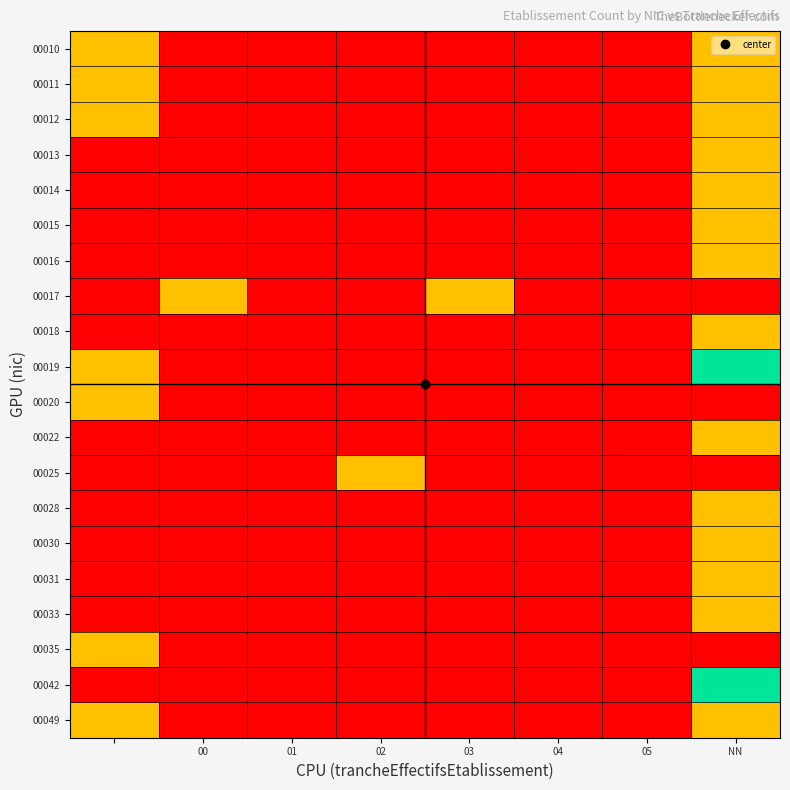

List the series in order of their peak value, highest first.

00019, 00042, 00010, 00011, 00012, 00013, 00014, 00015, 00016, 00017, 00018, 00020, 00022, 00025, 00028, 00030, 00031, 00033, 00035, 00049